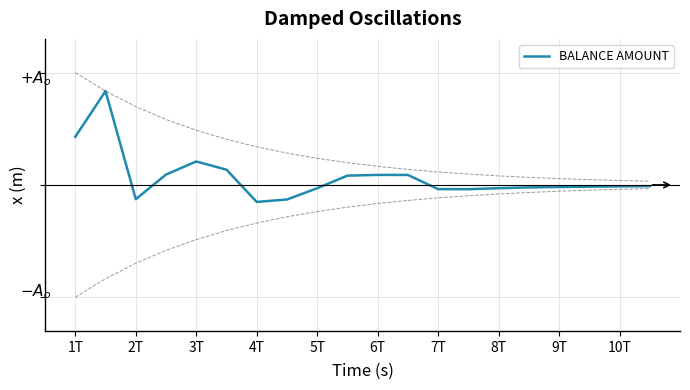

What is the label of the 1st point from the left?

1T